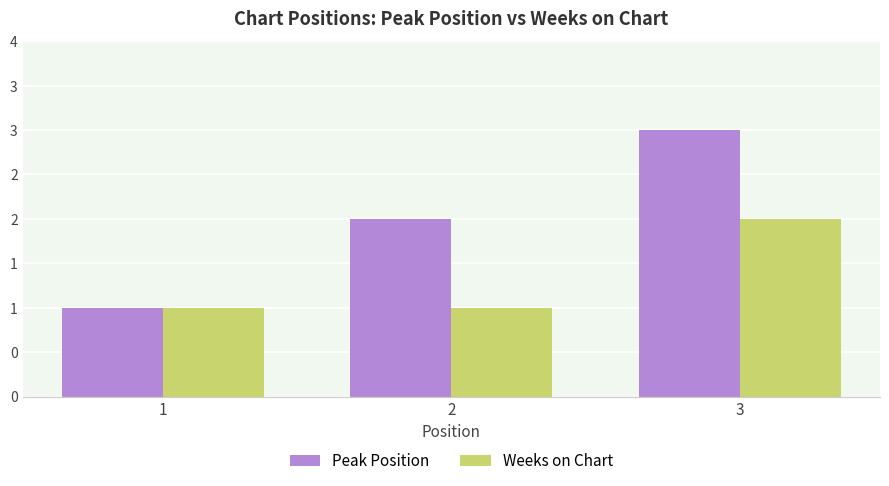

What is the value of the Peak Position bar at the 1st from the left?

1